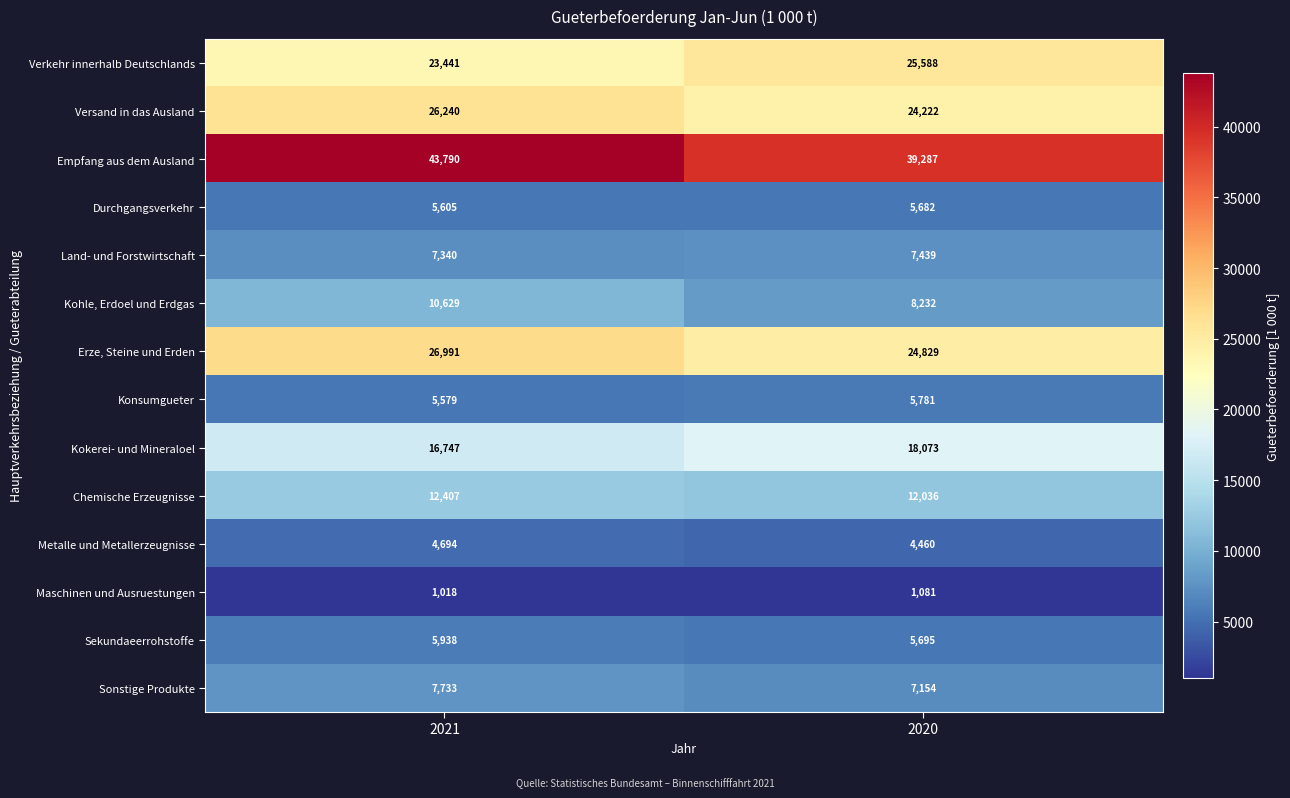

Which series has the largest range (max minus min)?

Empfang aus dem Ausland